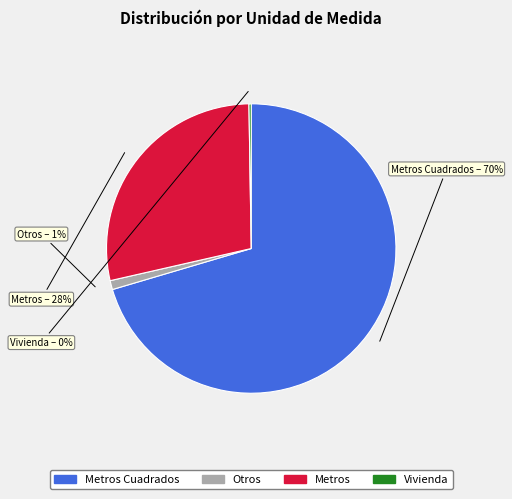

To the nearest percent, what is the average slice percentage?

25%